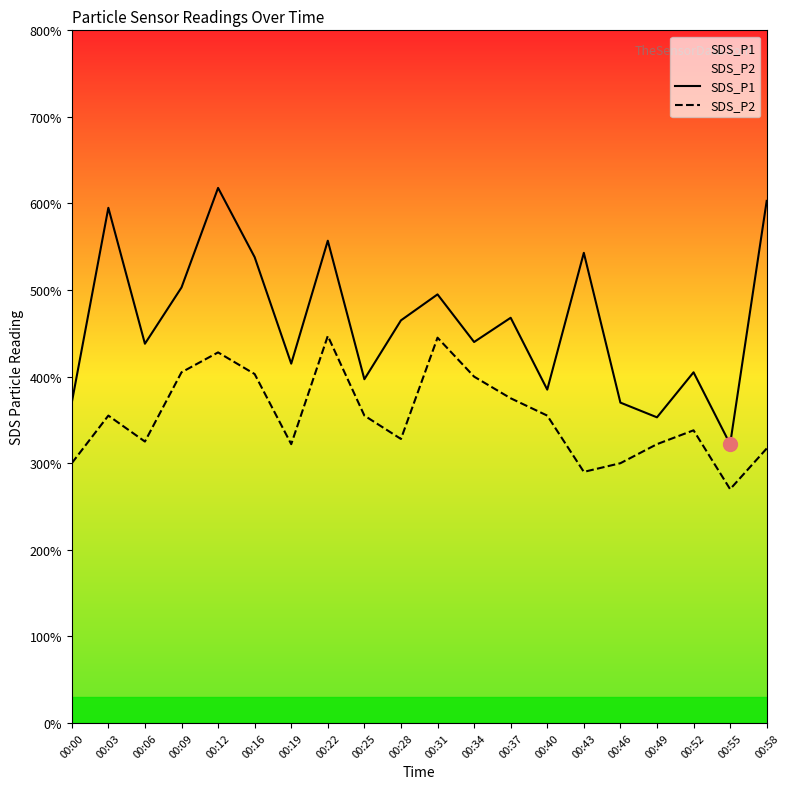

What is the value of the SDS_P1 point at the 12th from the left?

4.4